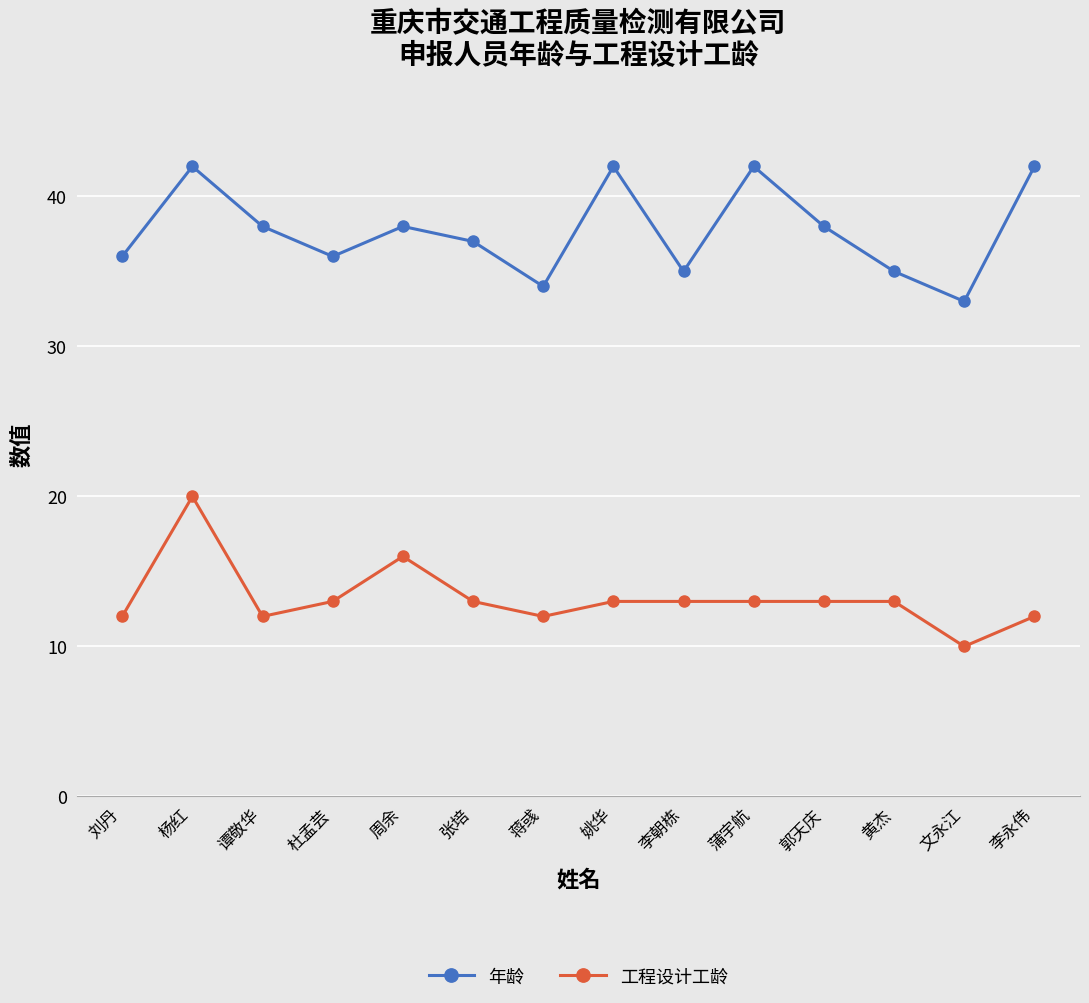

Rank the series by their average value, from highest to lowest.

年龄, 工程设计工龄